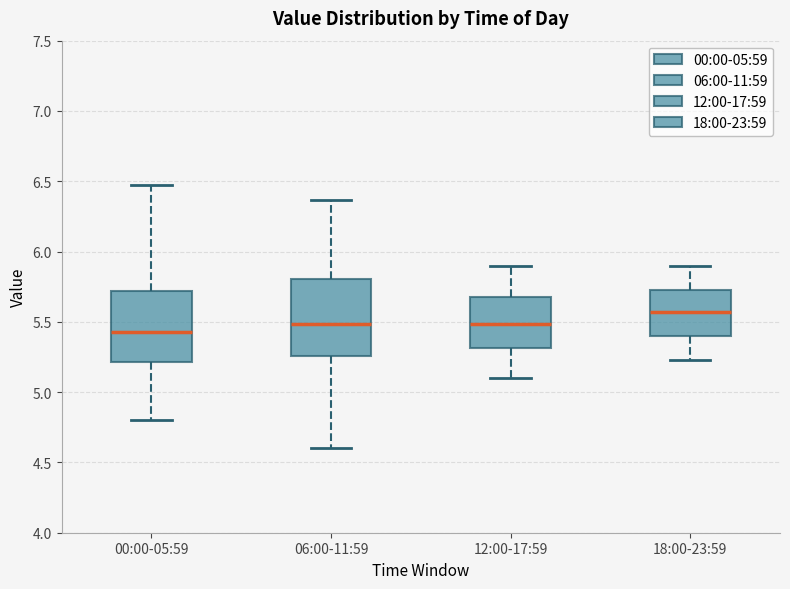

Which box's median line is the lowest?

00:00-05:59